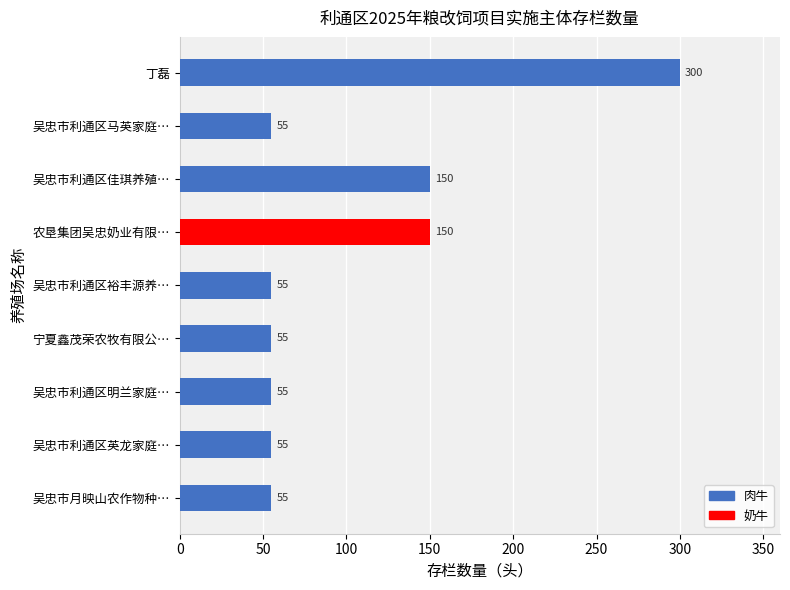

What is the maximum value shown in the chart?

300